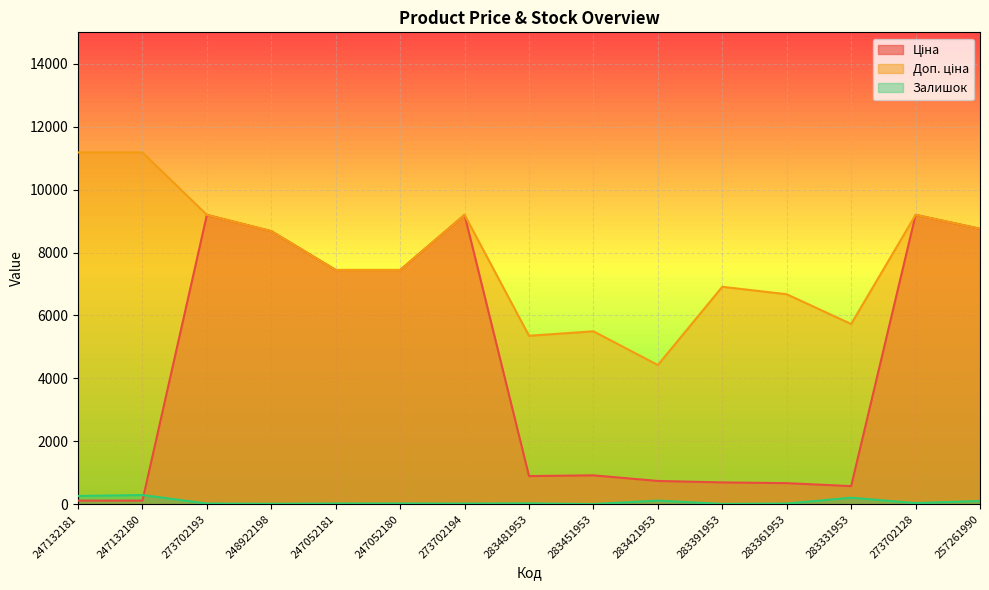

What is the total value across all series at 273702128?

18426.5